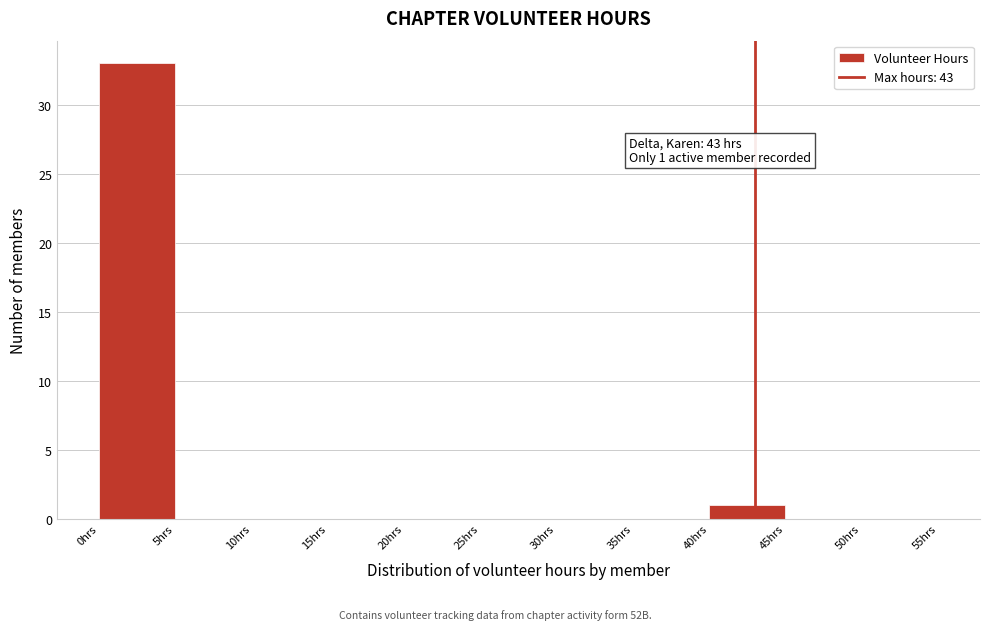

Which range on the x-axis has the tallest bar?

0 to 5